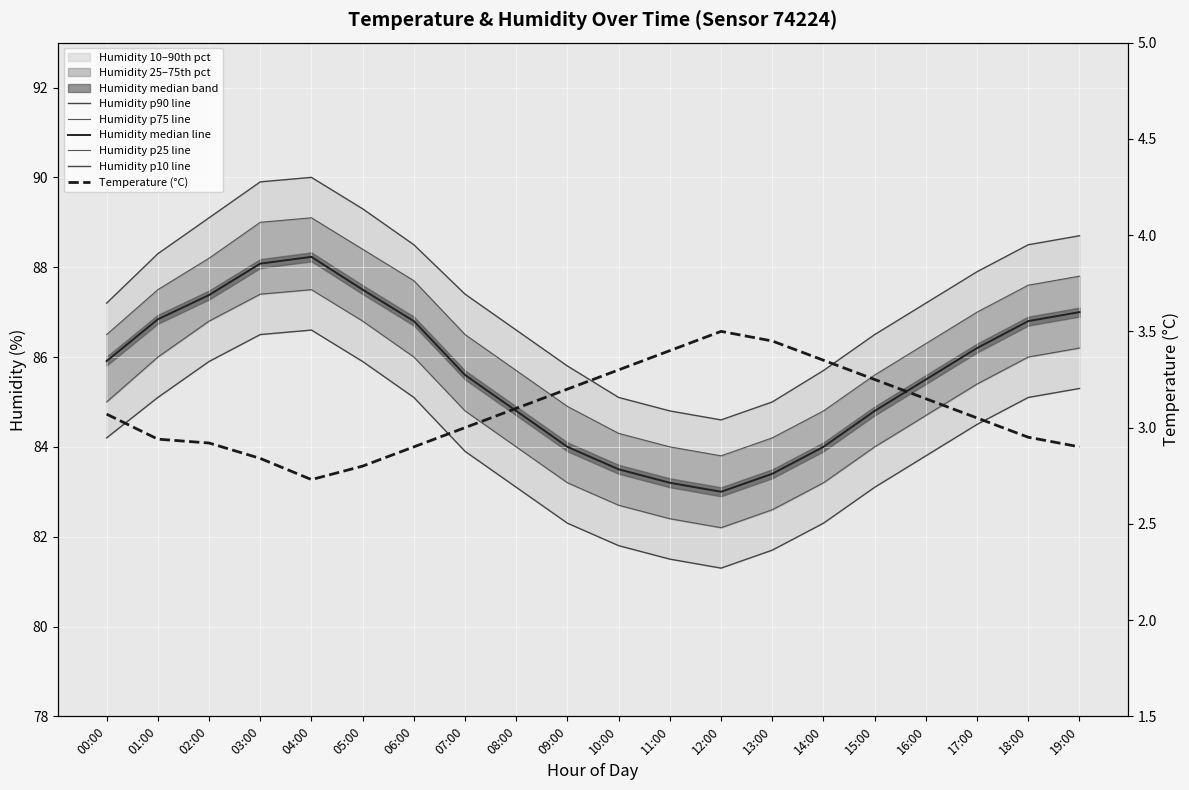

Where is the first local minimum for Humidity p25 line?

12:00